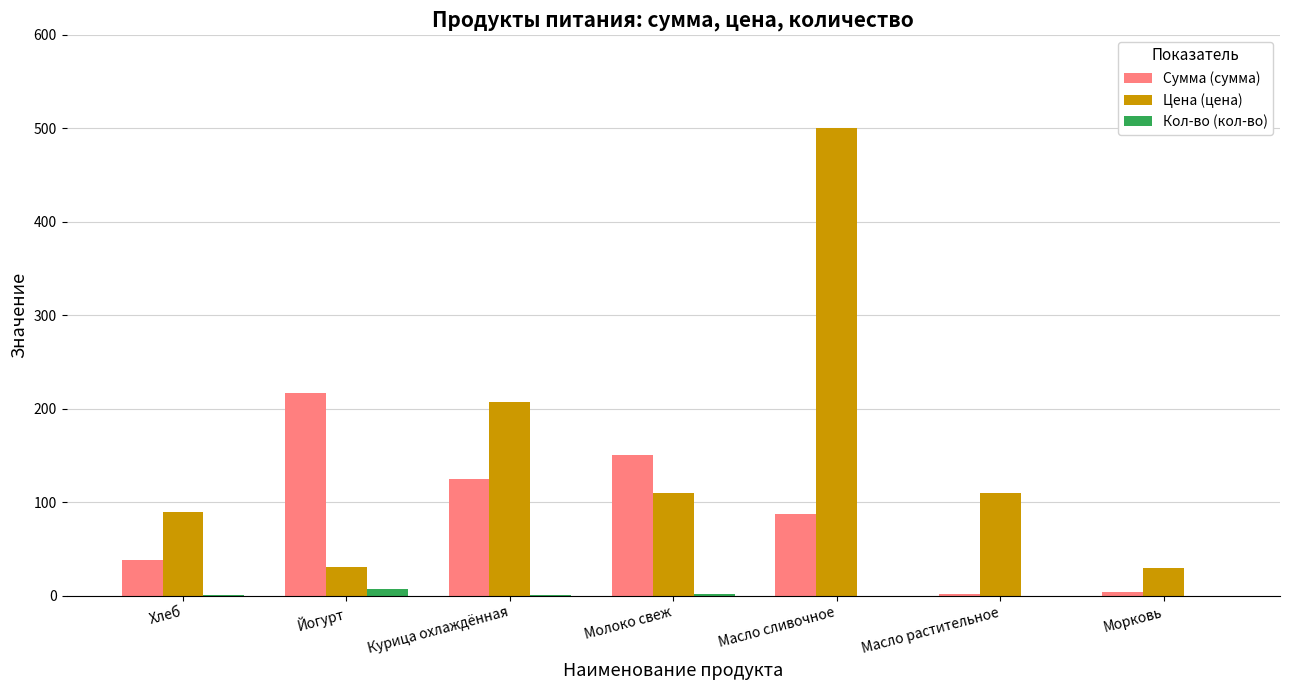

Does the chart contain stacked bars?

No